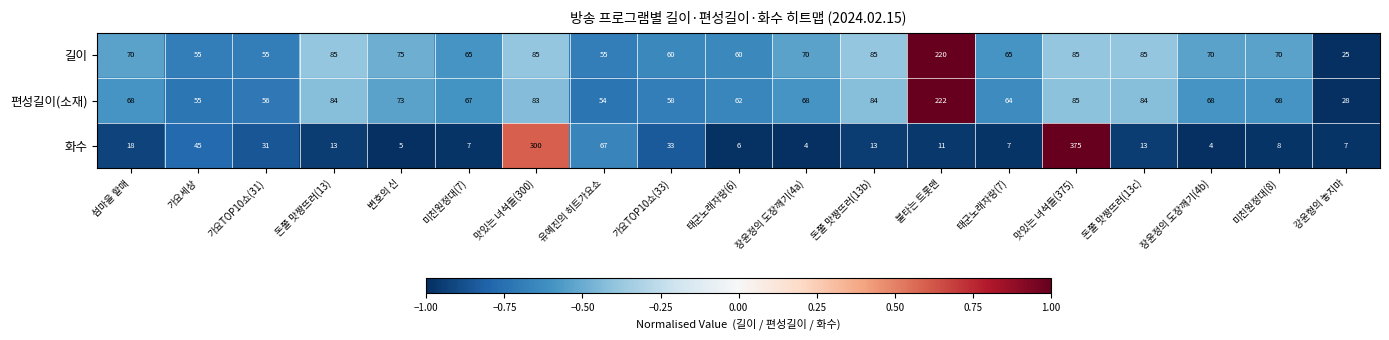

What is the average value of the 길이 series?

76